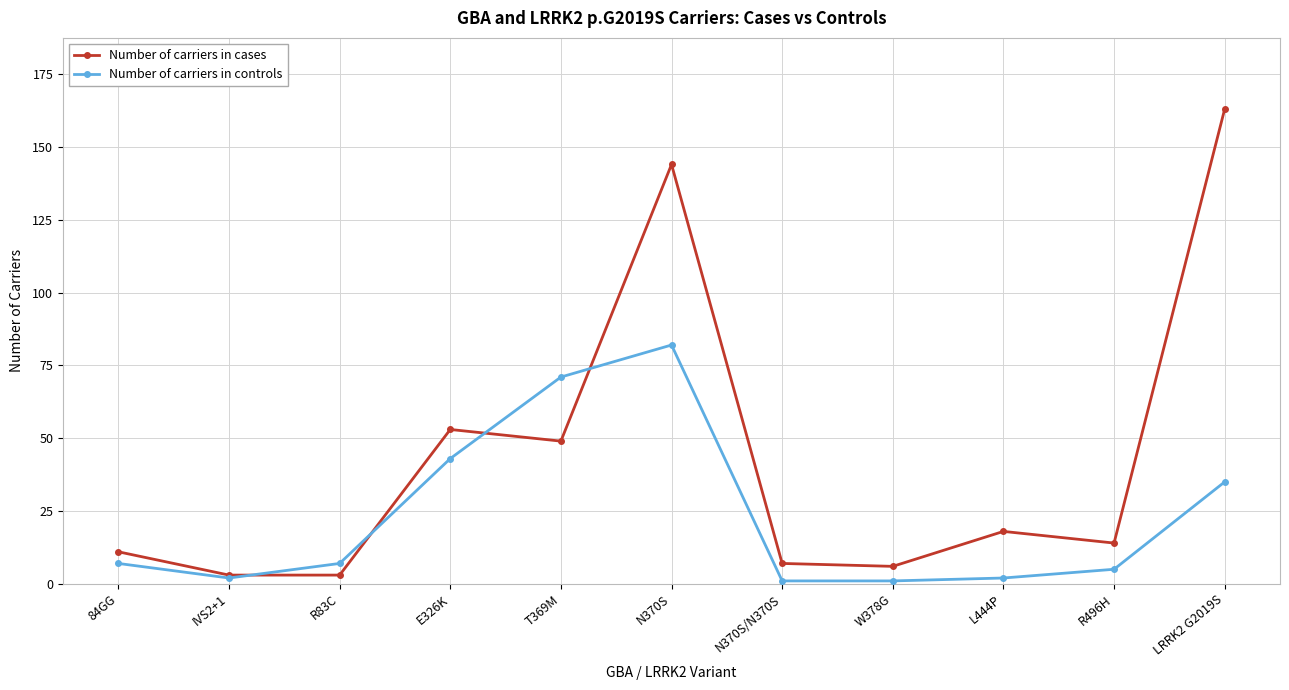

True or false: Number of carriers in controls and Number of carriers in cases intersect in this chart.

True